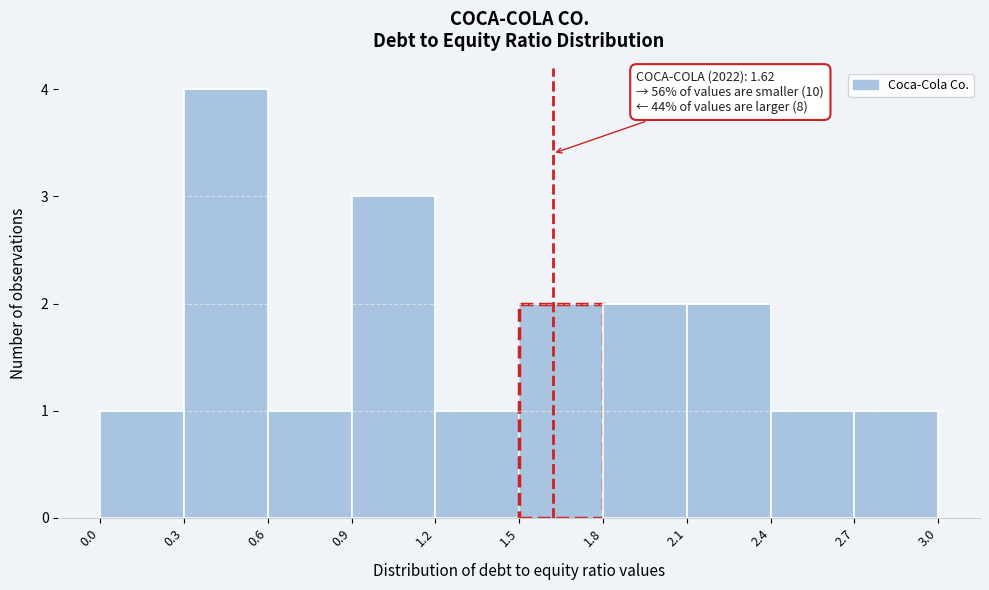

Over which range of the x-axis is the bar tallest?

0.3 to 0.6